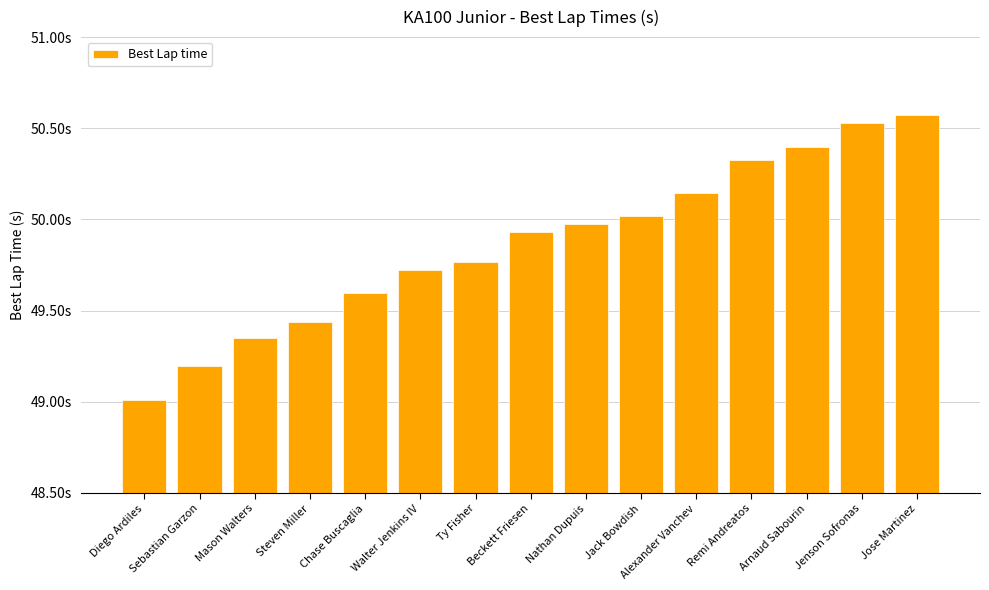

Is it true that the value at Diego Ardiles is 69.1?

False